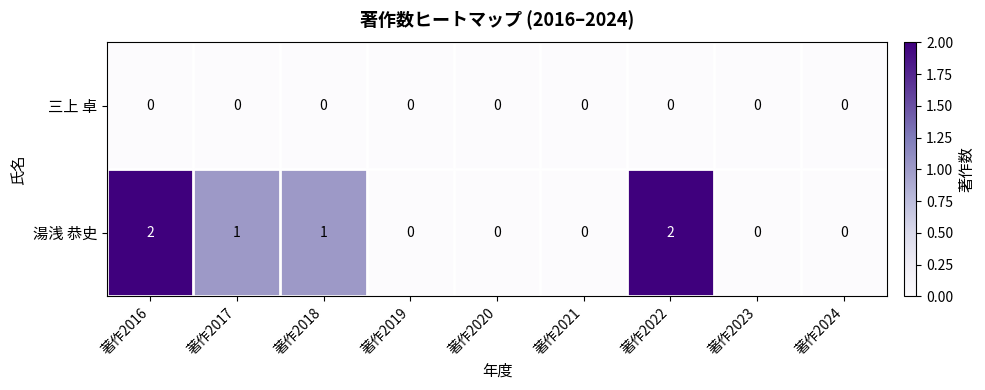

Rank the series by their maximum value, from highest to lowest.

湯浅 恭史, 三上 卓